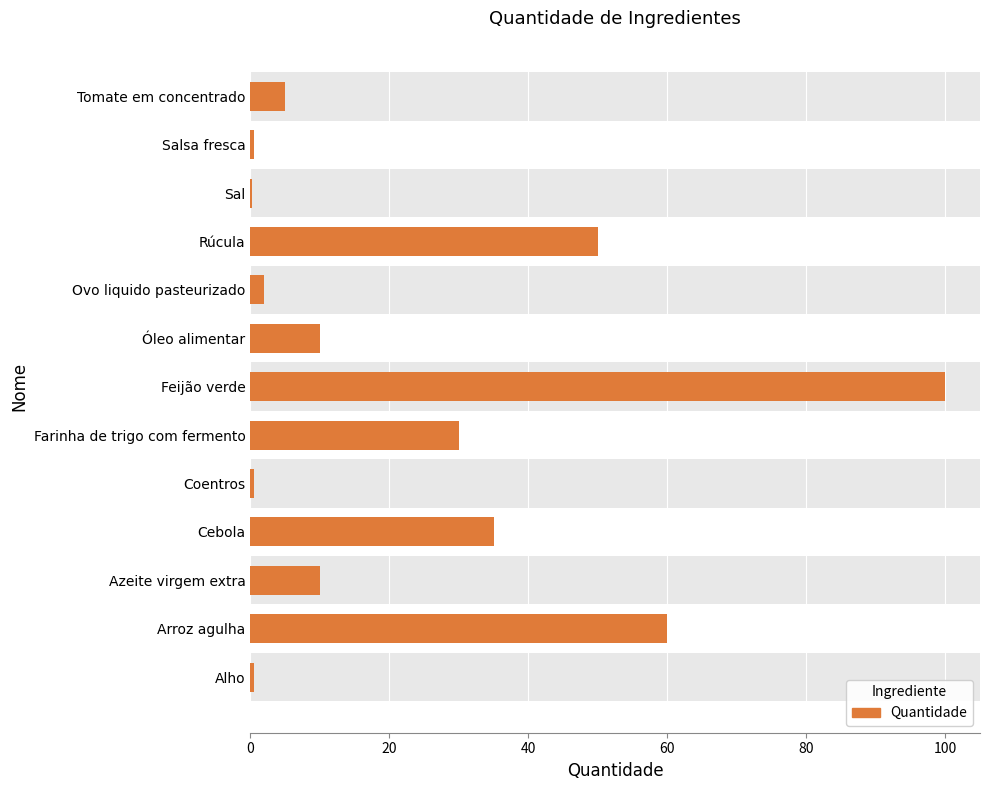

True or false: the data shows 100.0 at Feijão verde.

True